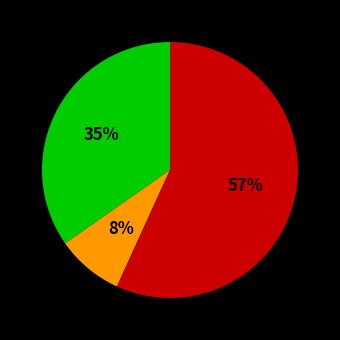

To the nearest percent, what is the average slice percentage?

33%